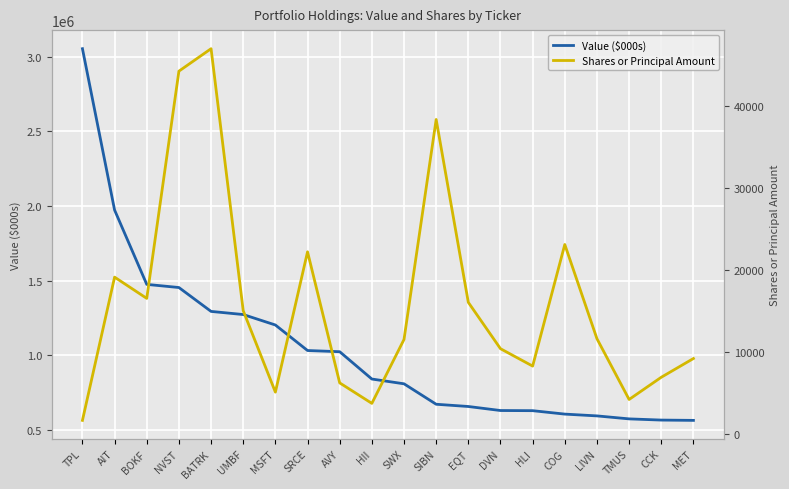

The Shares or Principal Amount series shows 4267 at TMUS. True or false?

True